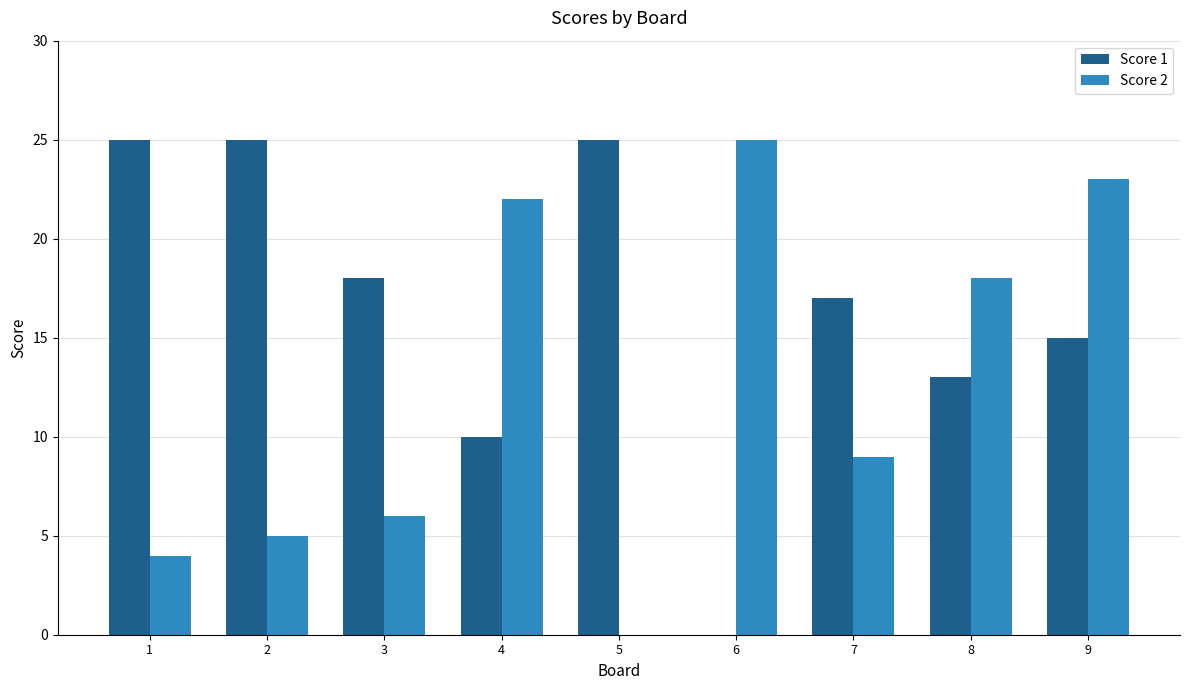

Which category has the highest value in the Score 2 series?

6